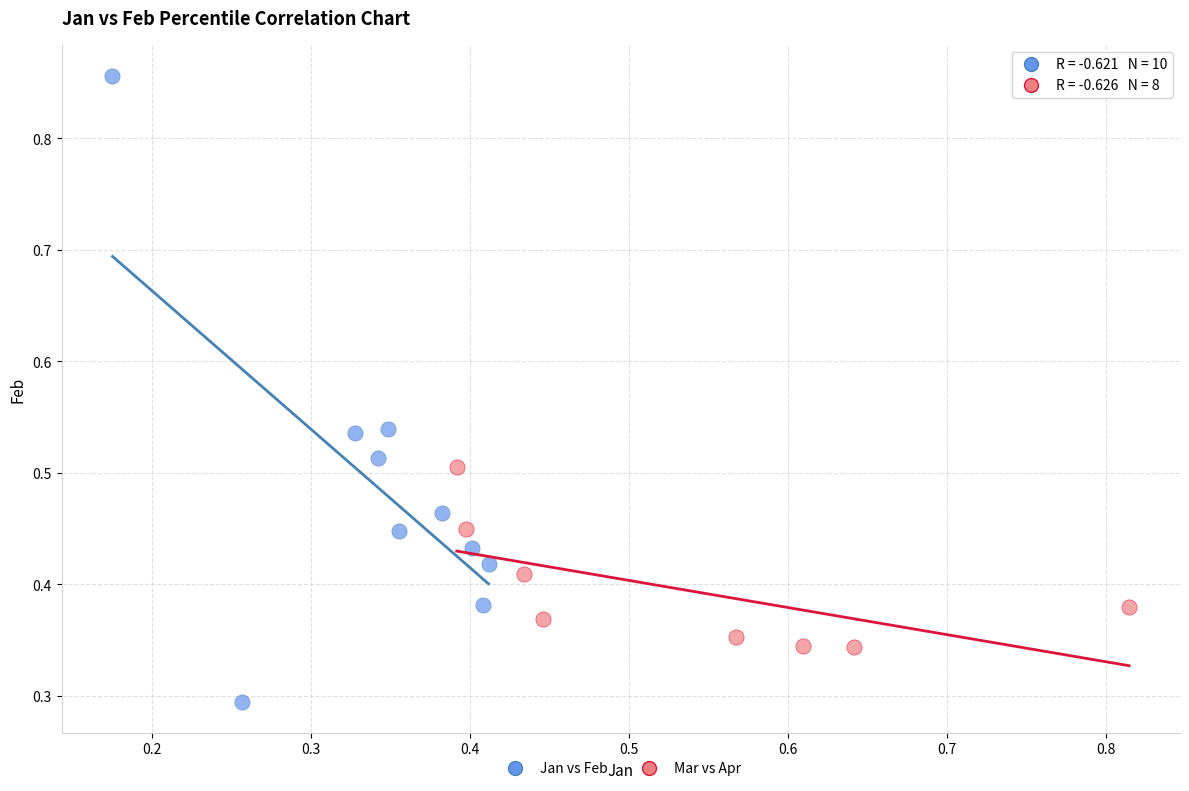

Which series contains the lowest Y value?

Jan vs Feb